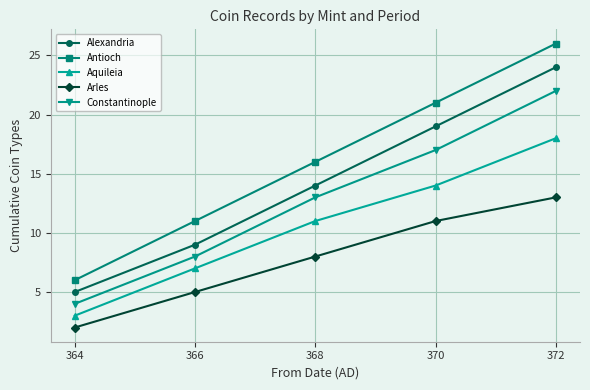

What is the smallest value displayed?

2